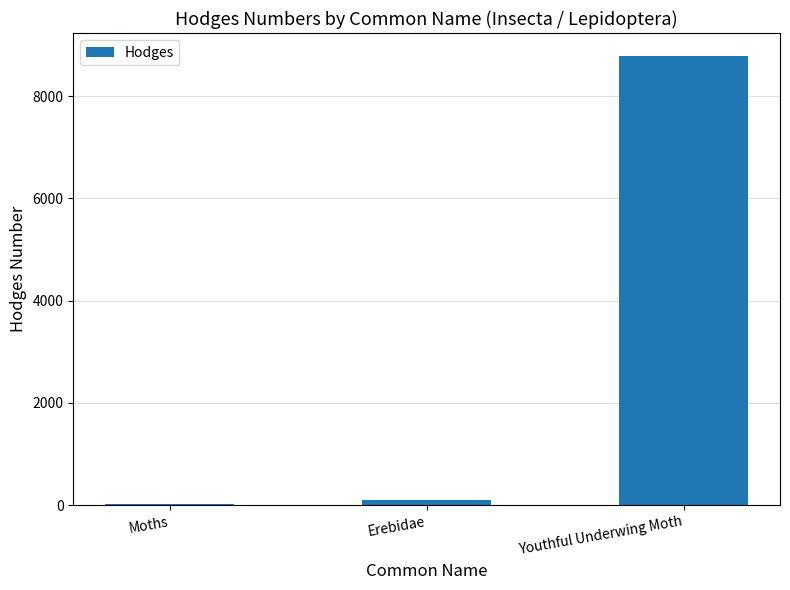

Are the bars grouped side by side (vs. stacked)?

No